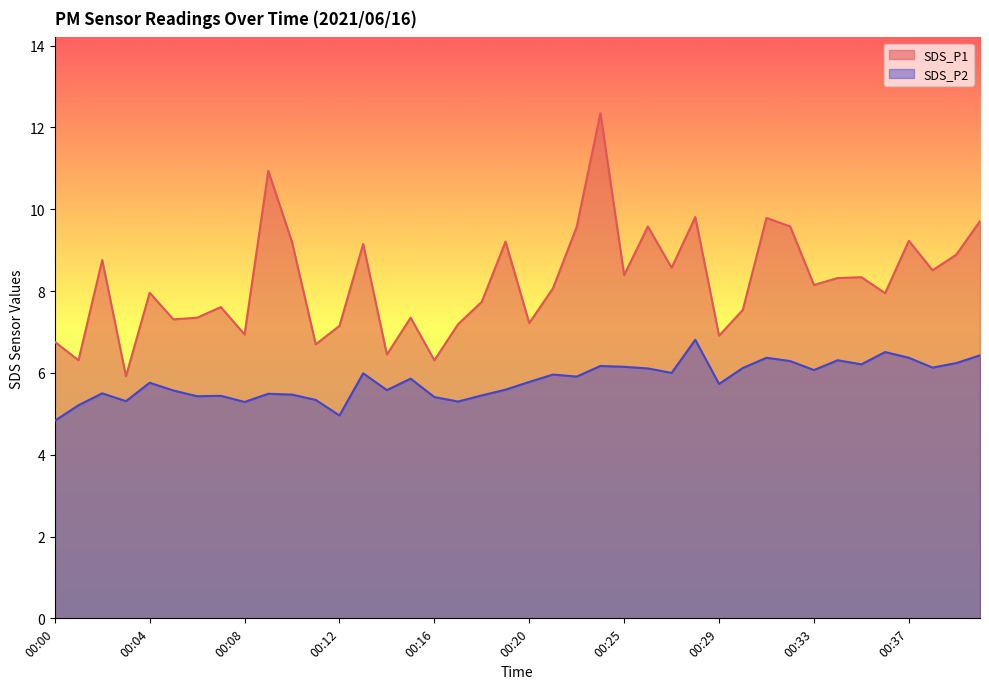

What is the value of the SDS_P1 point at the 14th from the left?

9.2